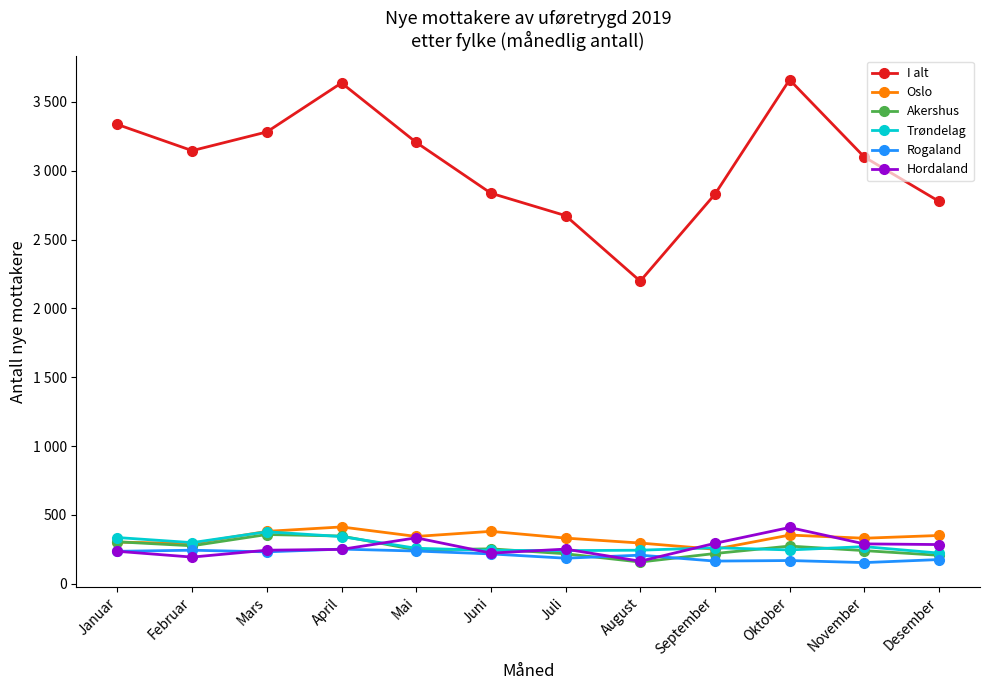

What position from the left is Juni?

6